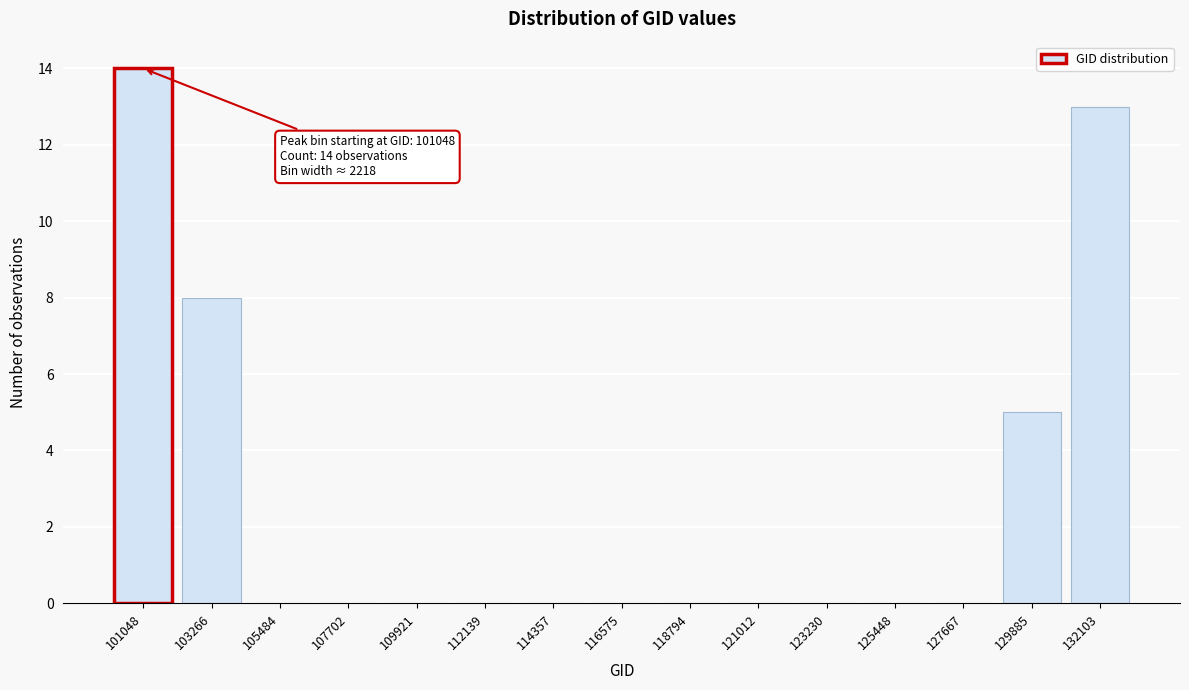

Reading right to left, extract all data points from this chart.

132103=13	129885=5	127667=0	125448=0	123230=0	121012=0	118794=0	116575=0	114357=0	112139=0	109921=0	107702=0	105484=0	103266=8	101048=14